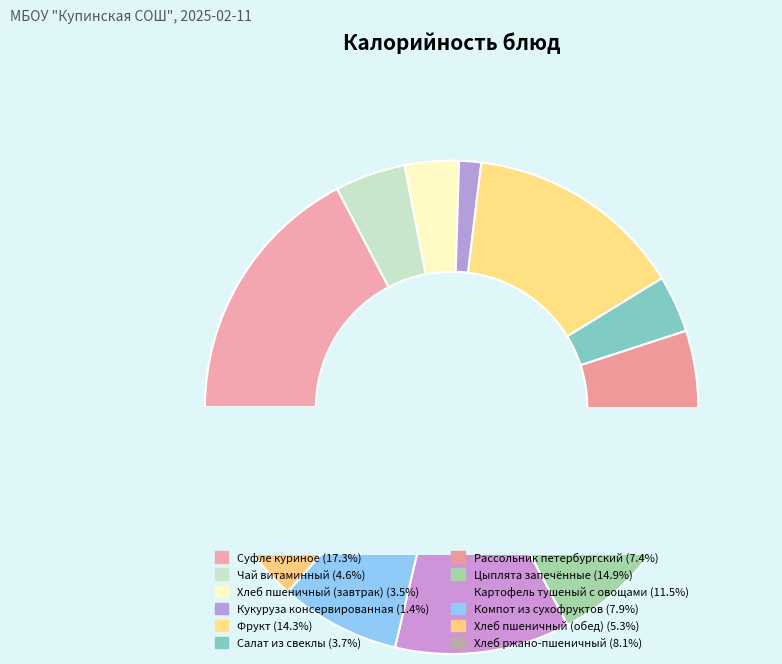

Combined, what portion of the pie is Цыплята запечённые and Фрукт?

29.2%